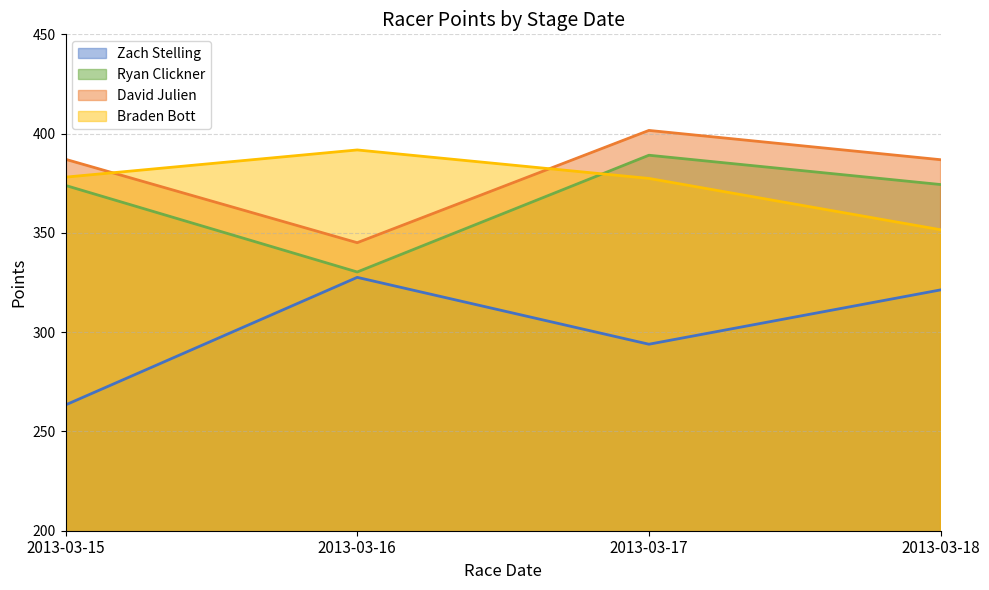

Which has a higher value, 2013-03-18 or 2013-03-16?

2013-03-16